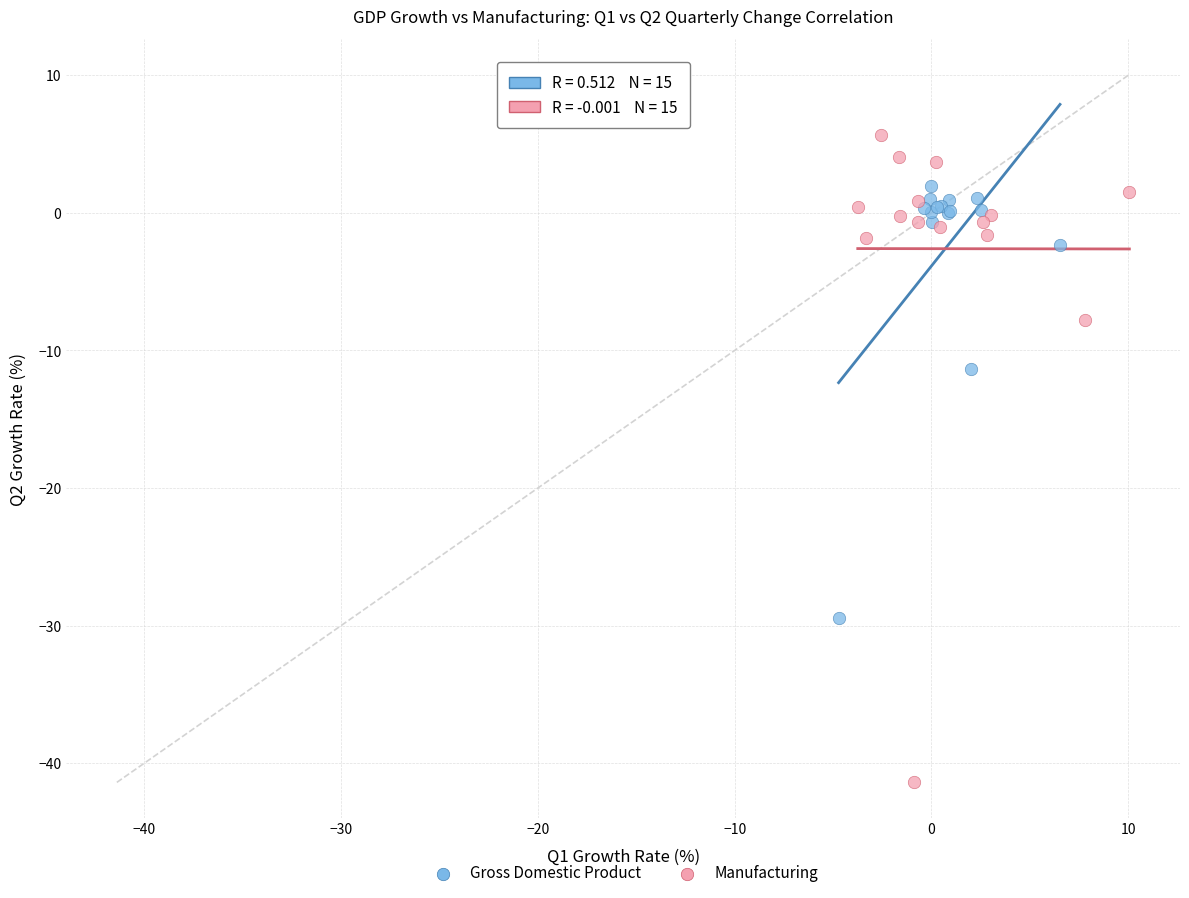

Which series contains the highest Y value?

Manufacturing